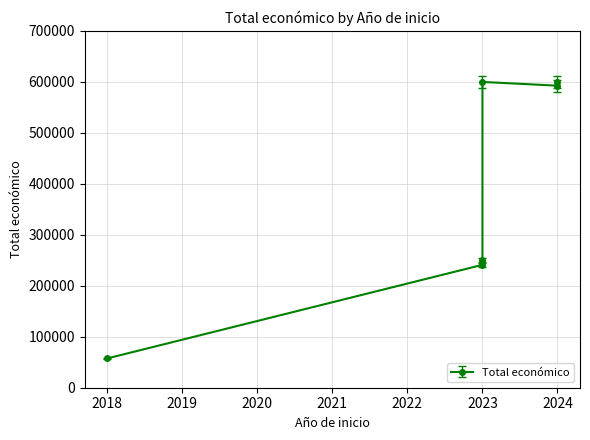

Does the chart display data point markers on the line(s)?

Yes